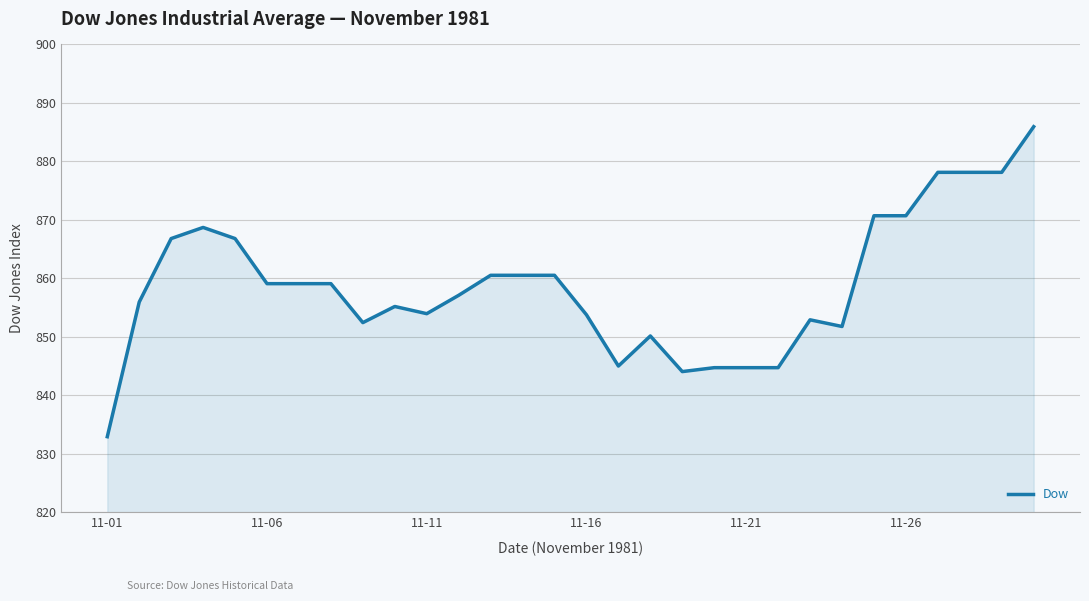

What is the difference between the maximum and minimum values?

53.0